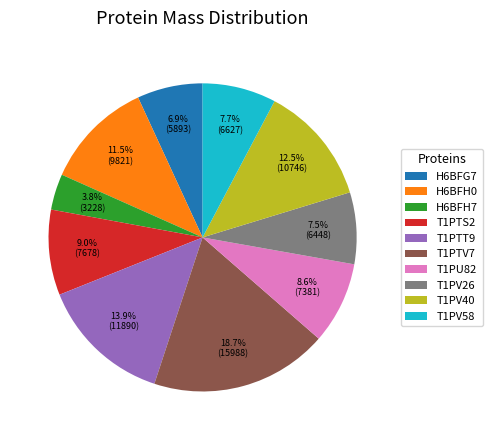

Do T1PV40 and T1PV58 together represent more than half of the pie?

No